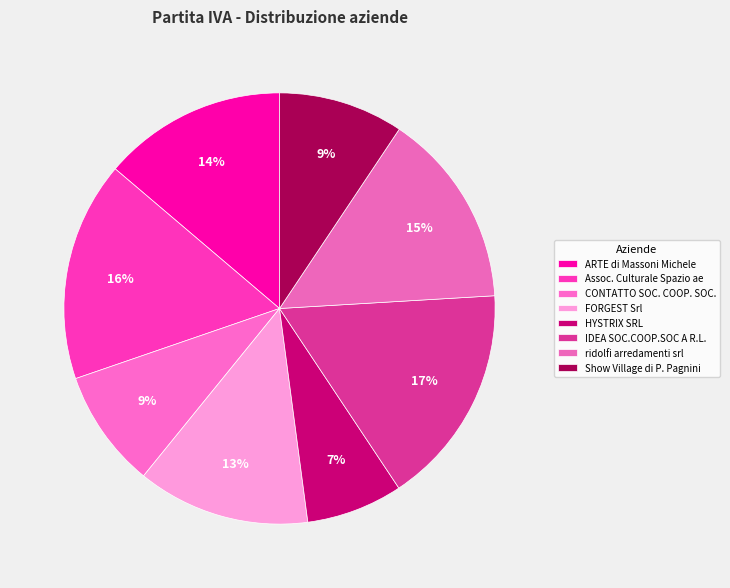

How many slices are in this pie chart?

8